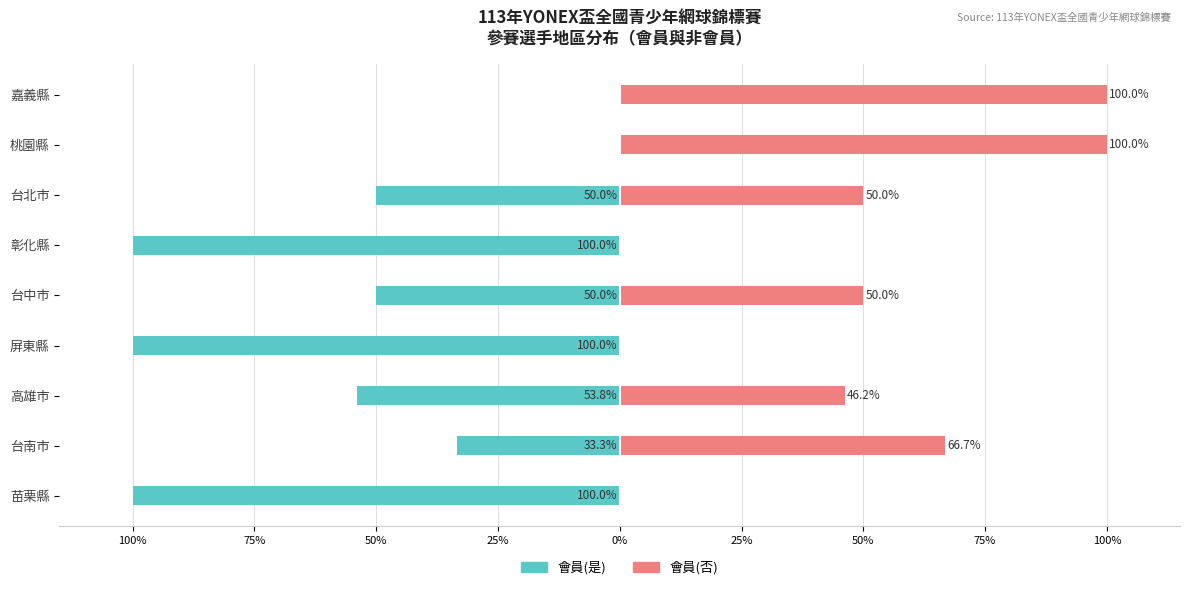

At 屏東縣, list the series in order from largest to smallest.

會員(否), 會員(是)